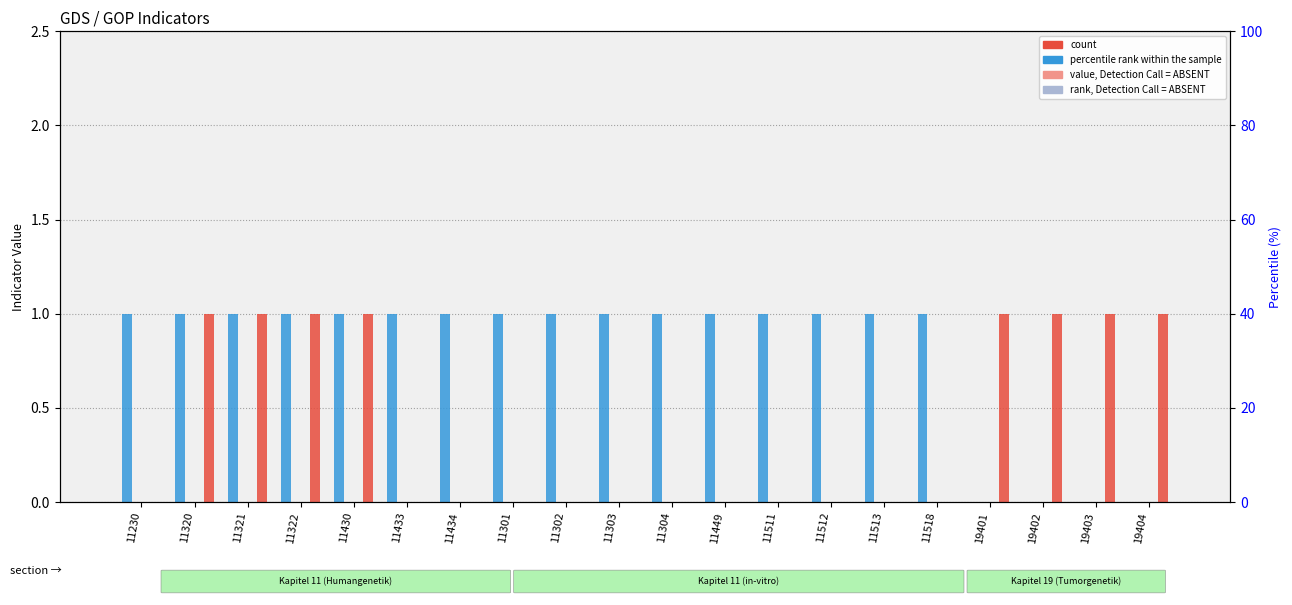

The Urologie series shows 0 at 11230. True or false?

True